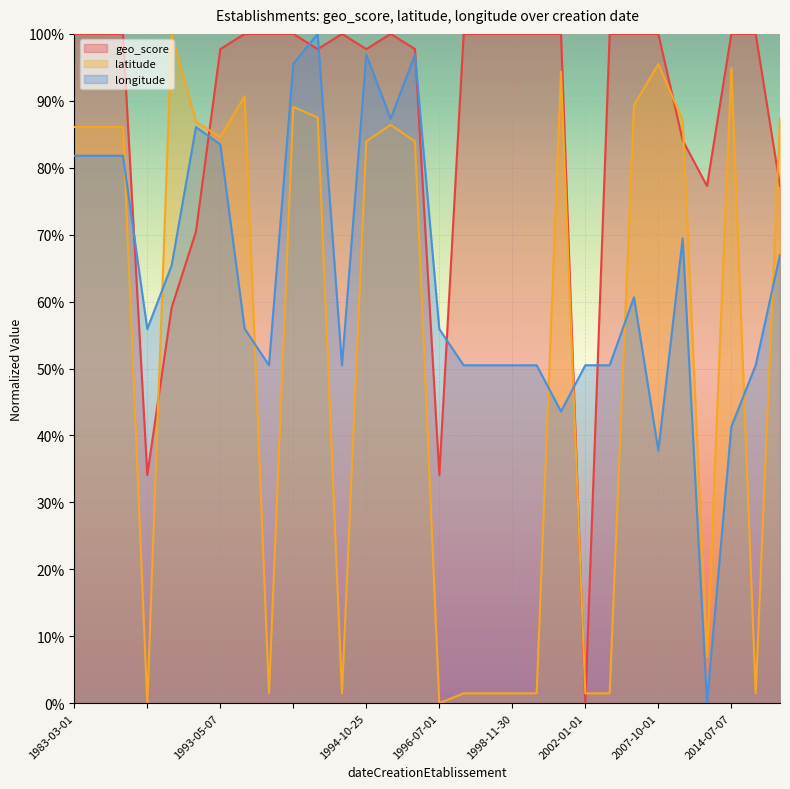

Rank the series by their average value, from lowest to highest.

latitude, longitude, geo_score